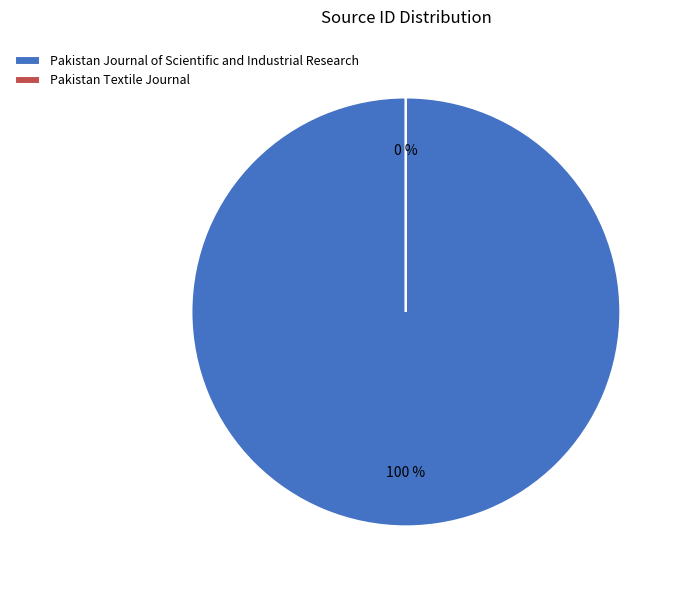

Is Pakistan Journal of Scientific and Industrial Research the majority of the pie?

Yes